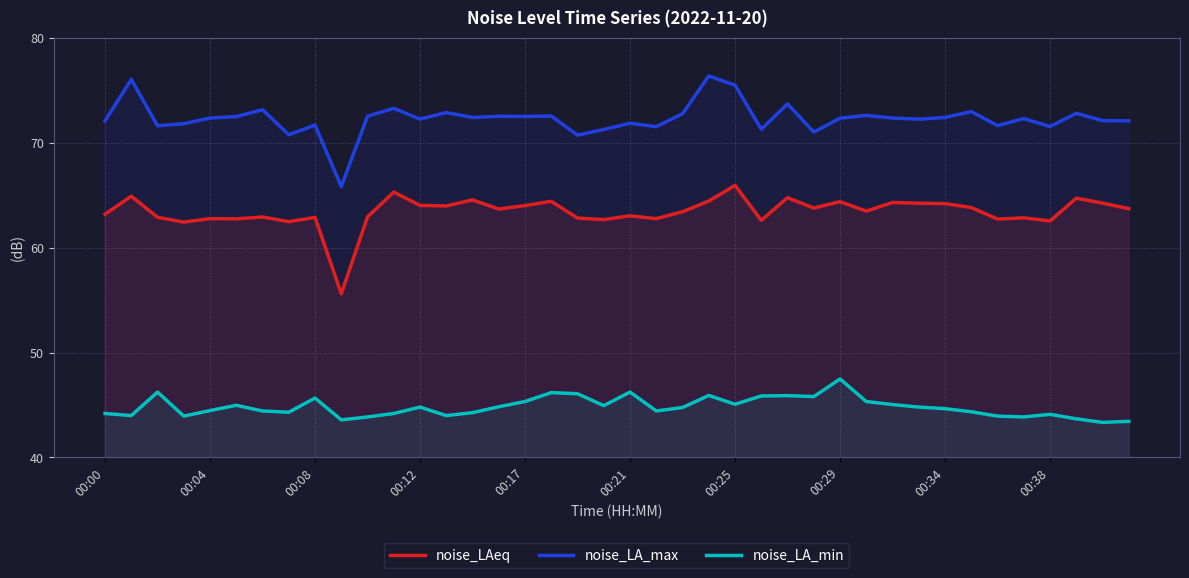

What is the difference between the highest and lowest values at 37?

29.1